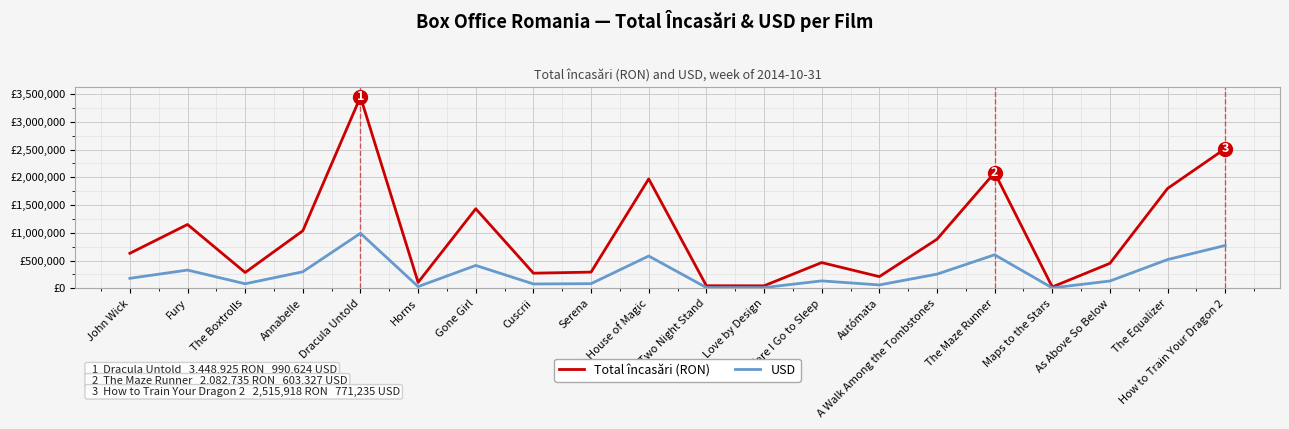

What is the value of the USD point at the 4th from the left?

297431.5